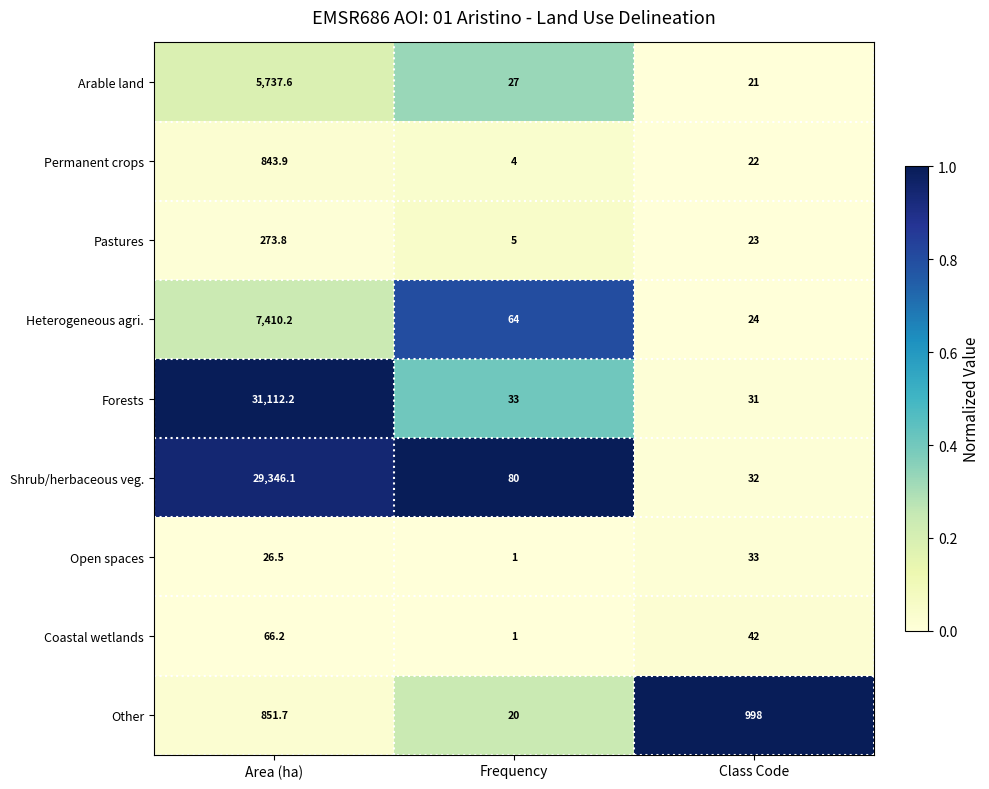

Between Frequency and Class Code, which series saw the biggest shift?

Other